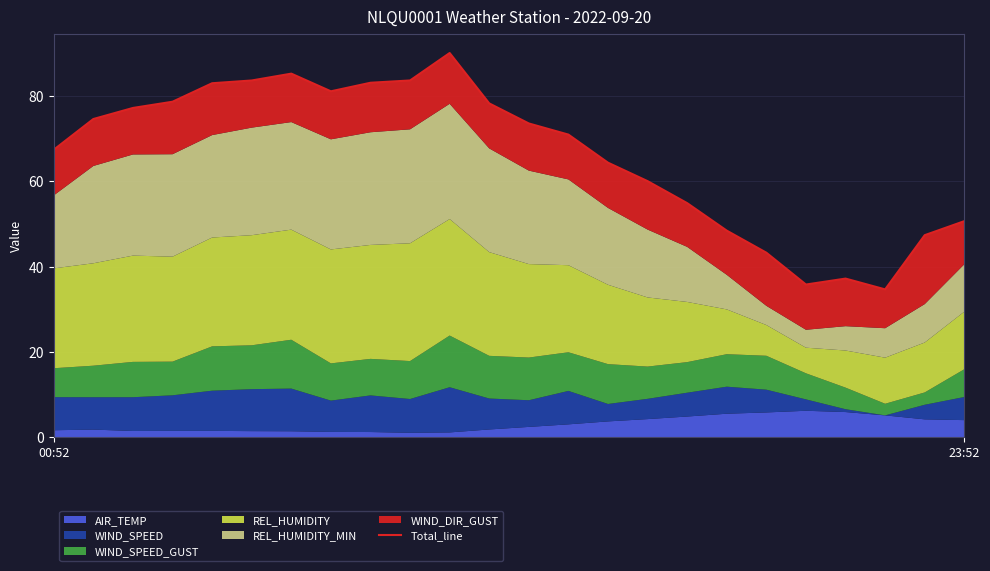

What is the difference between the maximum and minimum values?

55.4